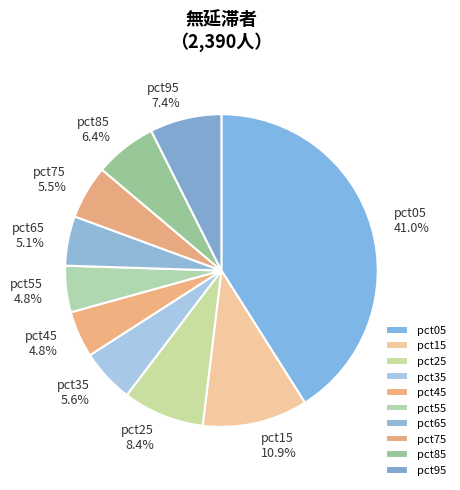

Which has a higher value, pct25 or pct05?

pct05